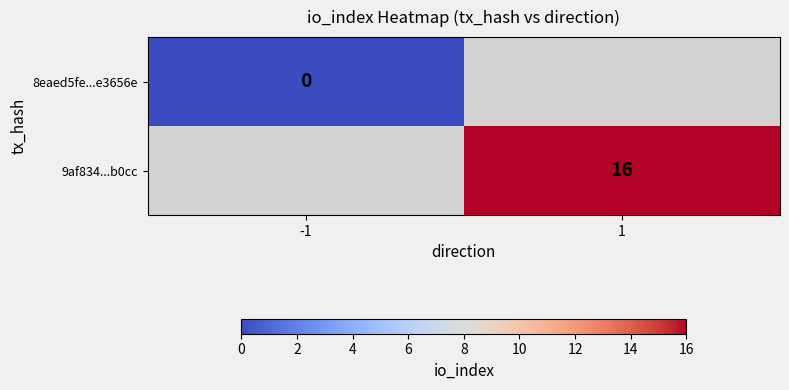

How many distinct data groups are displayed?

2